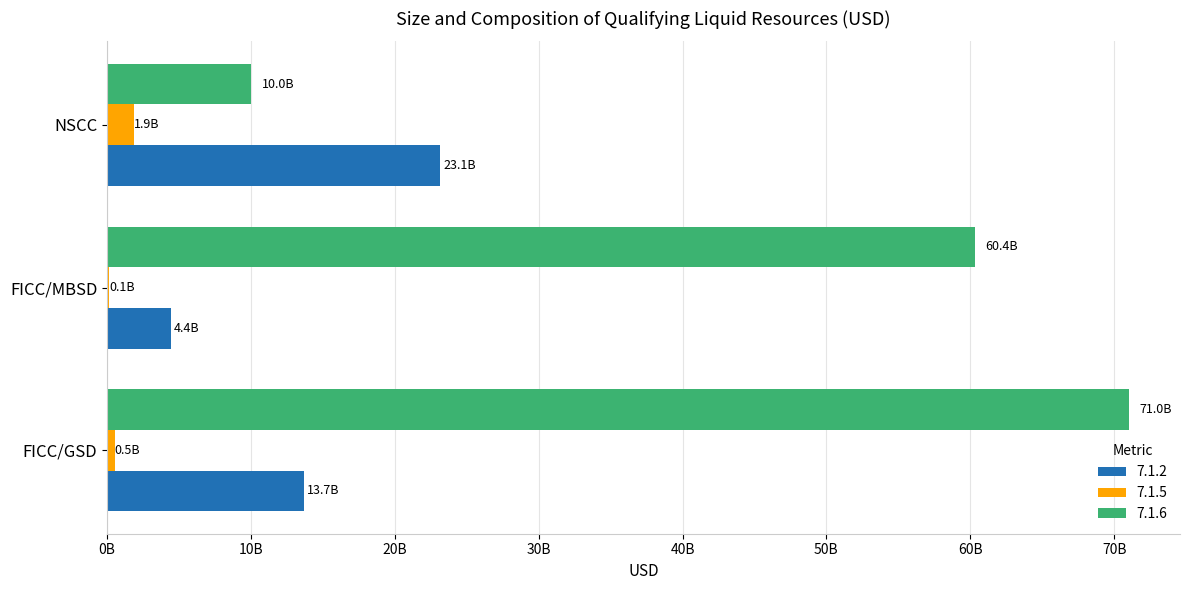

What are all the series names shown in the legend?

7.1.2, 7.1.5, 7.1.6